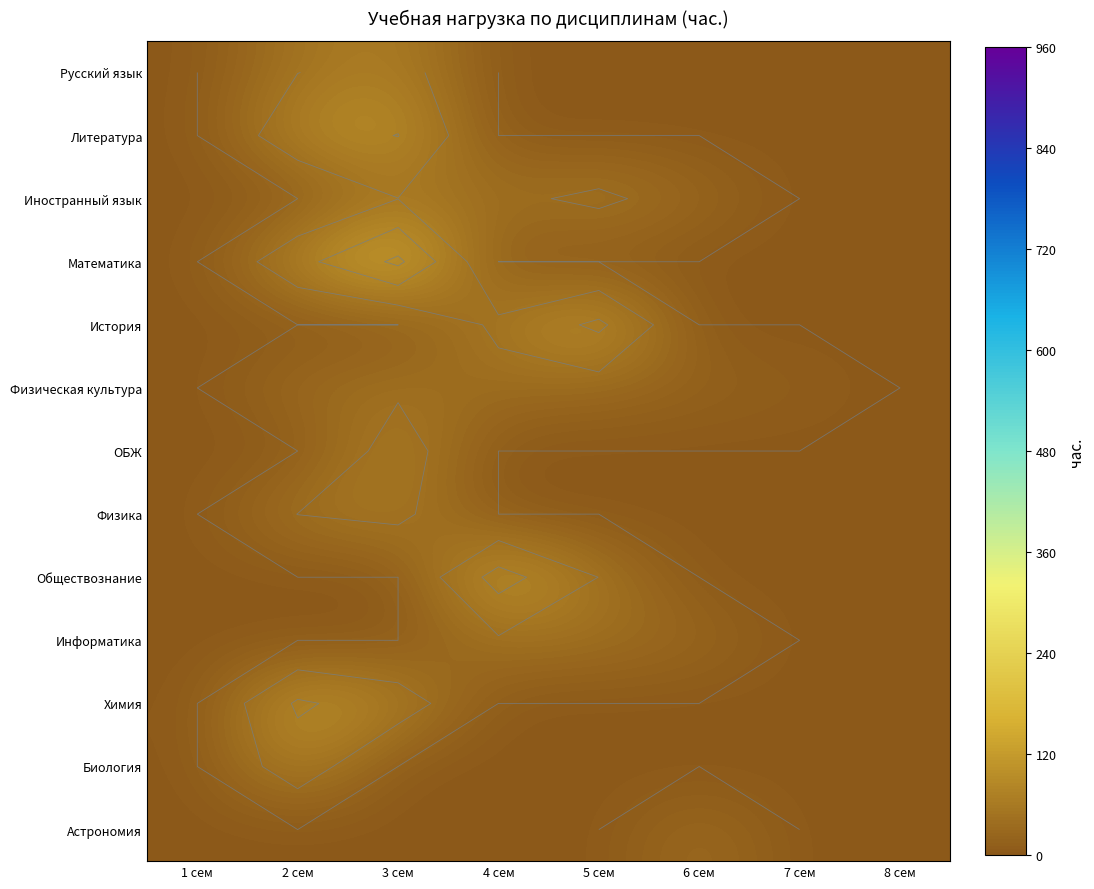

At which category does the chart reach its minimum across all series?

1 сем